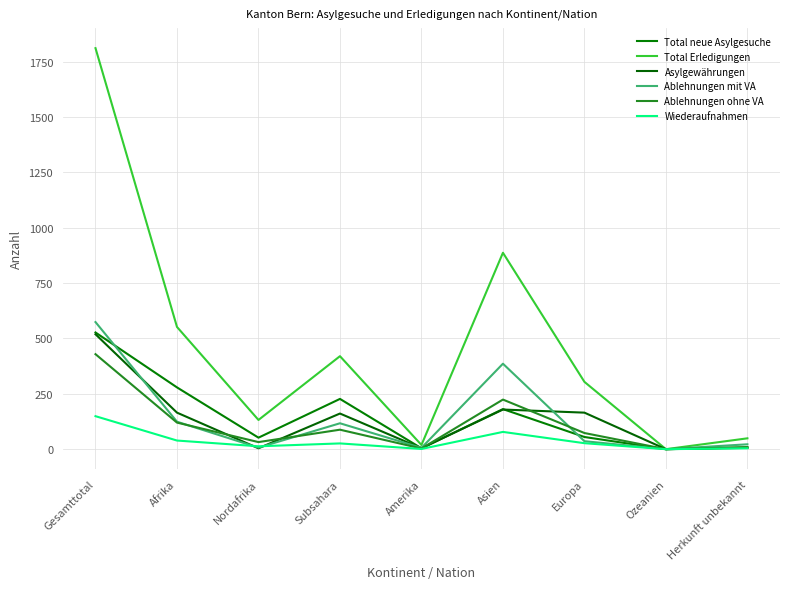

What is the highest value of the Total Erledigungen series?

1811